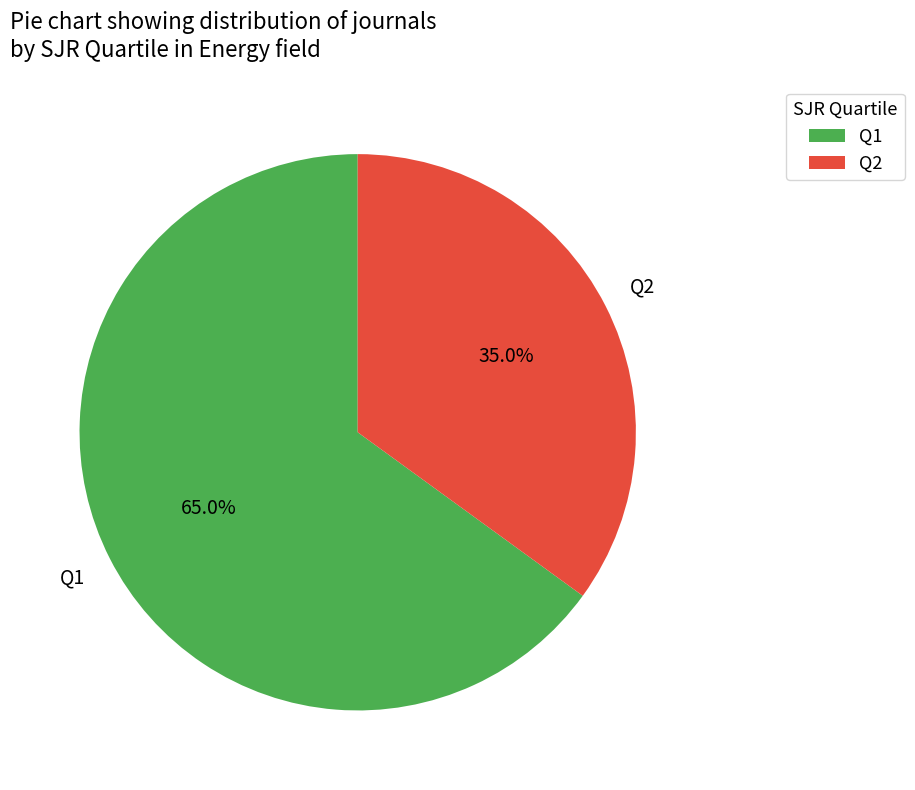

Rank the categories by value from highest to lowest.

Q1, Q2